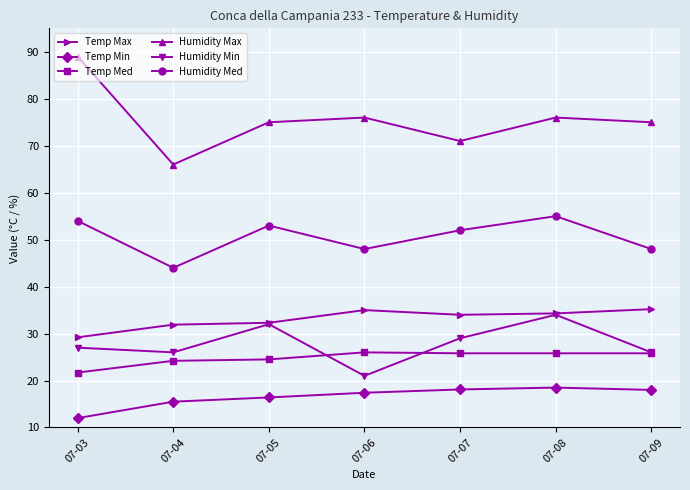

Between 07-06 and 07-07, which series saw the biggest shift?

Humidity Min